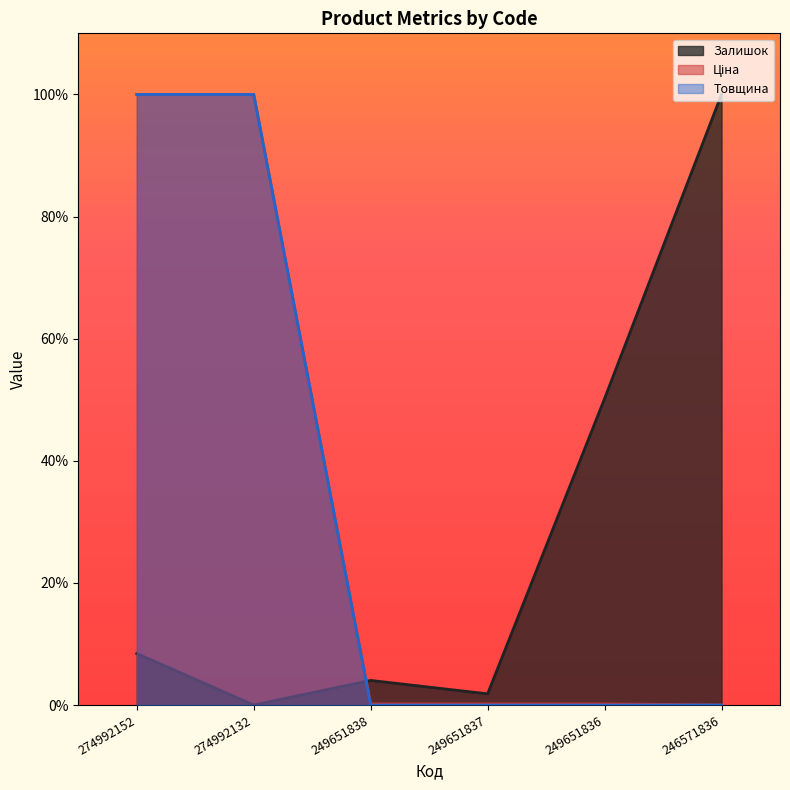

Reading right to left, what are all the values shown in this chart?

Залишок: 100.0	50.2	1.8	4.0	0.0	8.4
Ціна: 0.0	0.2	0.2	0.2	100.0	100.0
Товщина: 0.0	0.0	0.0	0.0	100.0	100.0